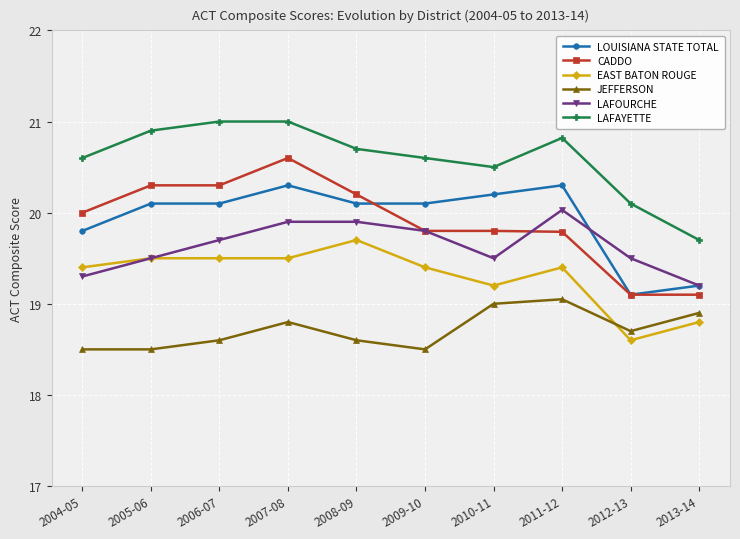

What is the approximate value of JEFFERSON at 2005-06?

18.5